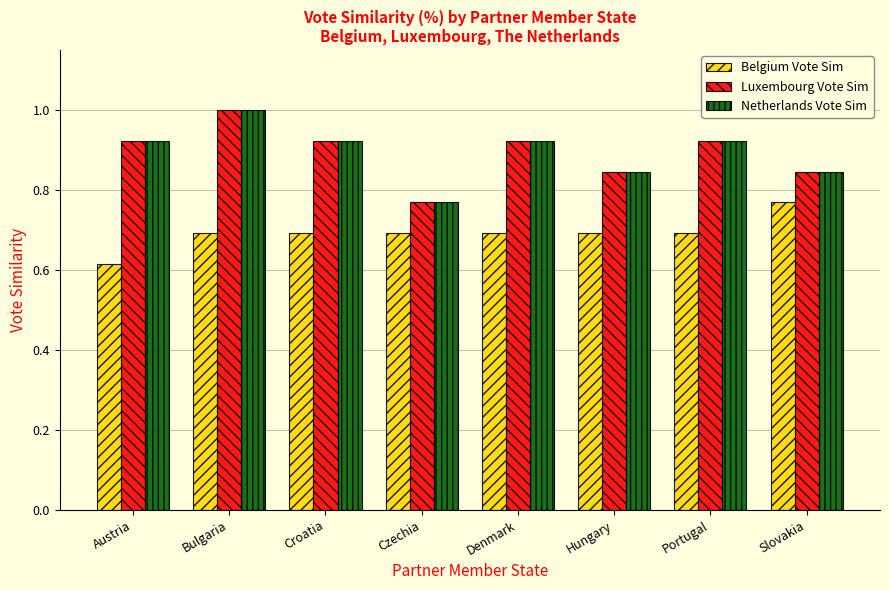

What is the difference between the highest and lowest values at Austria?

0.3